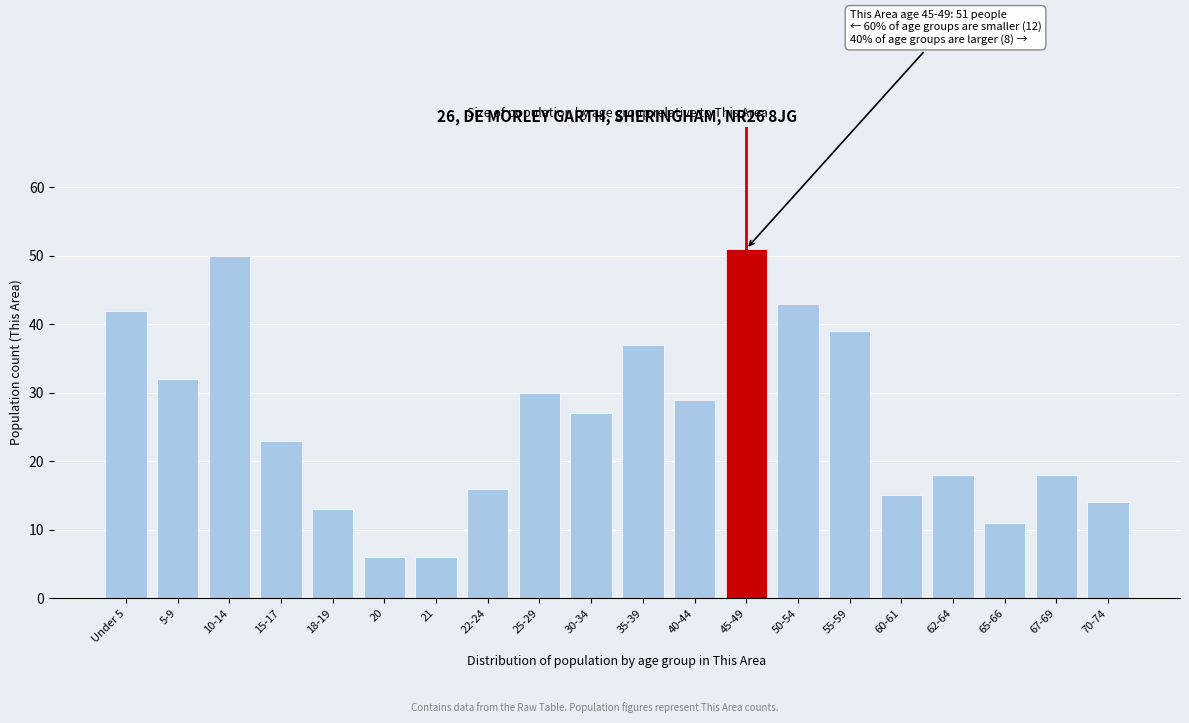

Reading left to right, transcribe all the data shown in this chart.

42	32	50	23	13	6	6	16	30	27	37	29	51	43	39	15	18	11	18	14